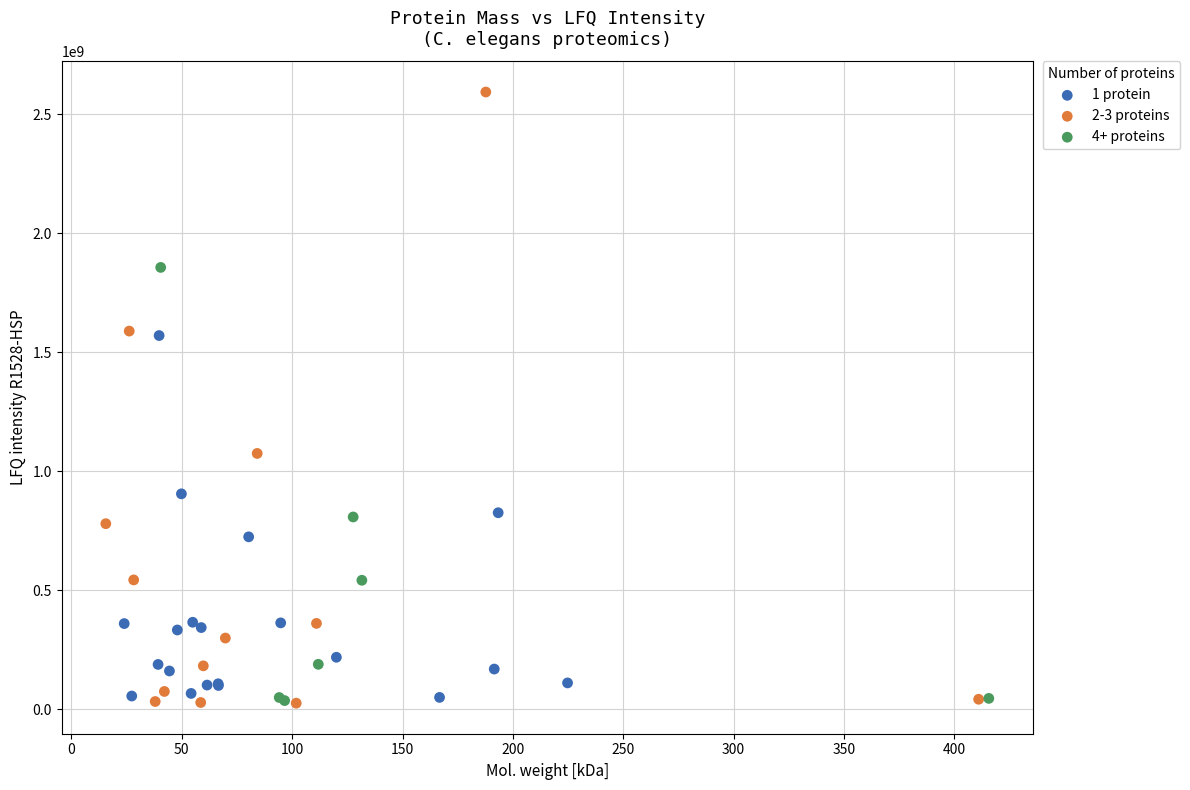

Which series has the largest Y range (max minus min)?

2-3 proteins